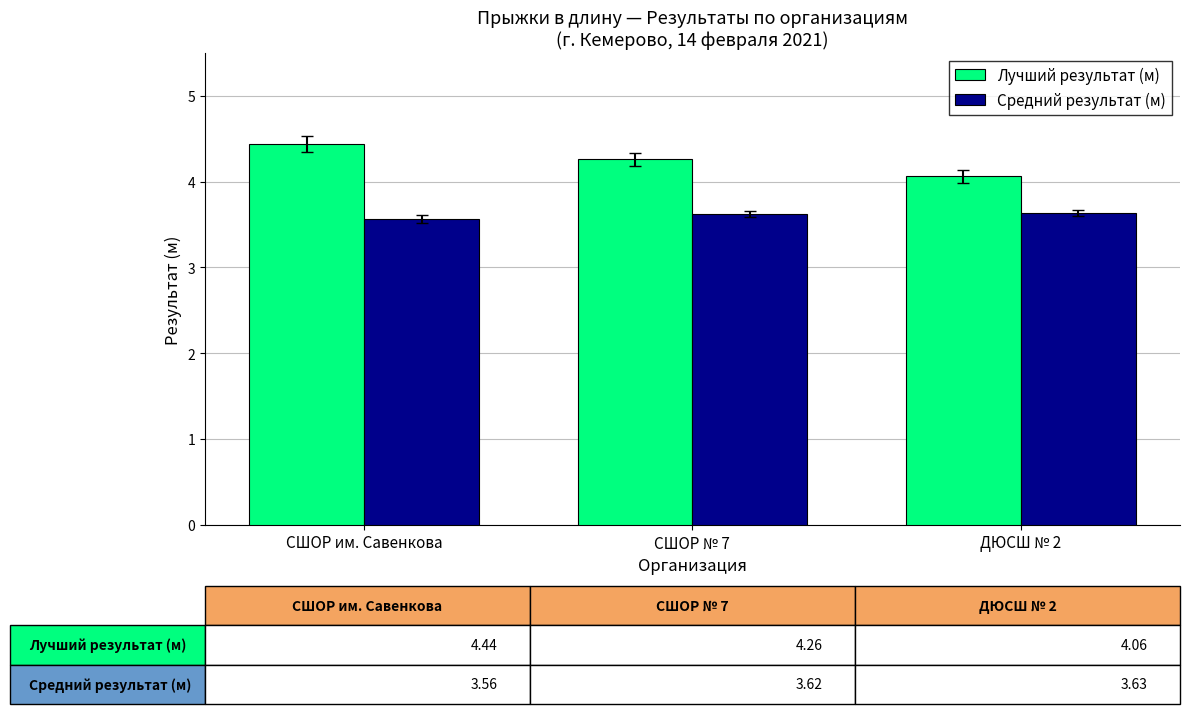

List the series in order of their overall mean, highest first.

Лучший результат (м), Средний результат (м)